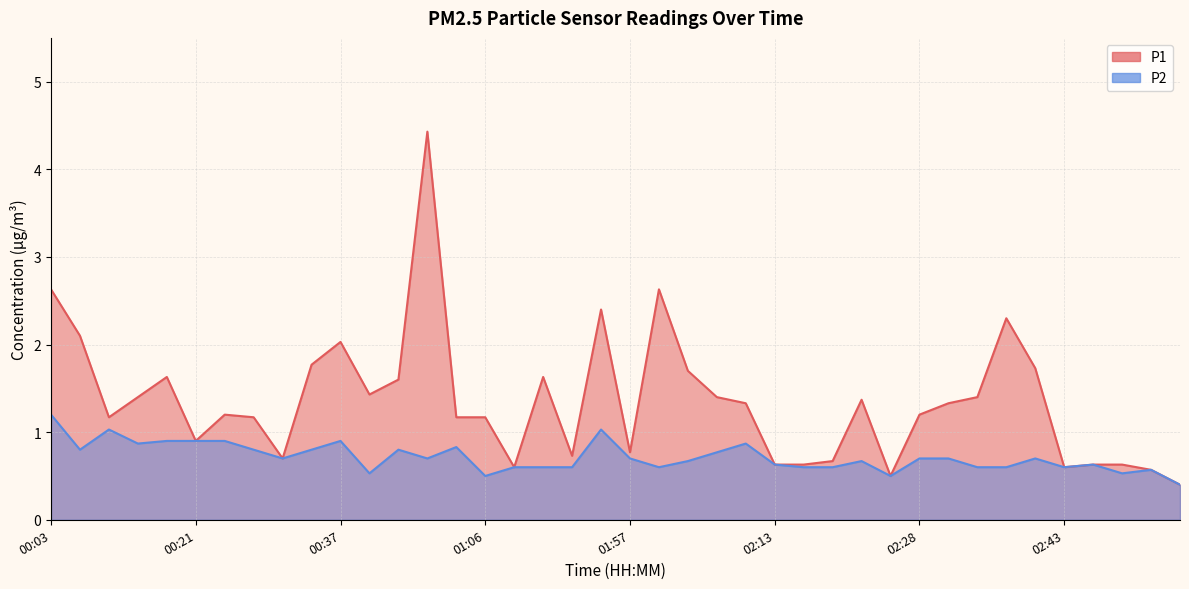

List the labels in order of P1 value, smallest first.

02:55, 02:25, 02:52, 01:31, 02:43, 02:13, 02:16, 02:46, 02:49, 02:19, 00:30, 01:48, 01:57, 00:21, 00:12, 00:27, 00:53, 01:06, 00:24, 02:28, 02:10, 02:31, 02:22, 00:15, 02:06, 02:34, 00:40, 00:46, 00:18, 01:45, 02:03, 02:40, 00:34, 00:37, 00:06, 02:37, 01:51, 00:03, 02:00, 00:49